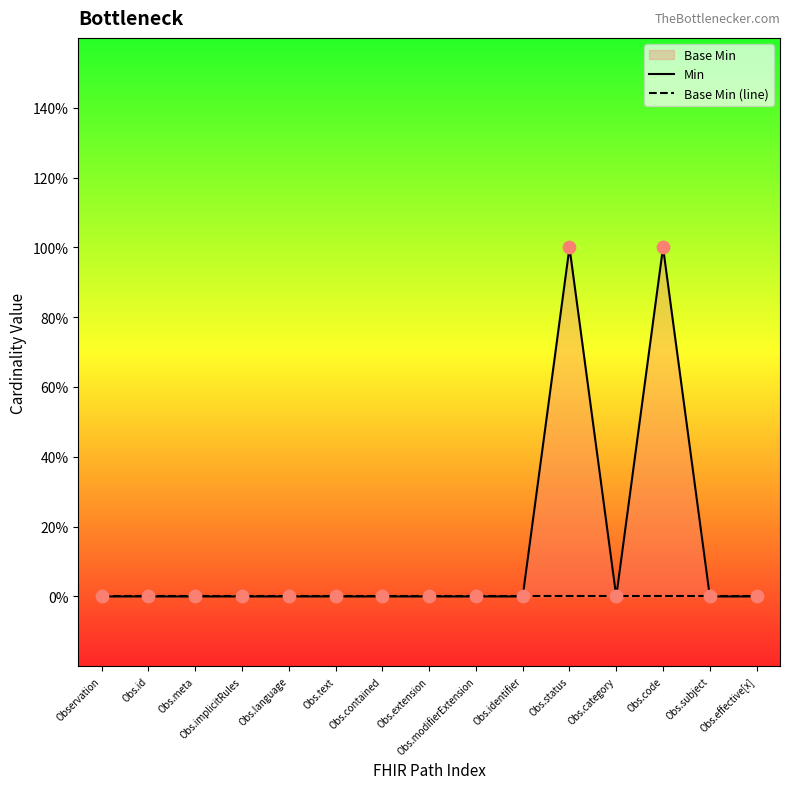

At which category is the sum across all series the highest?

Obs.status